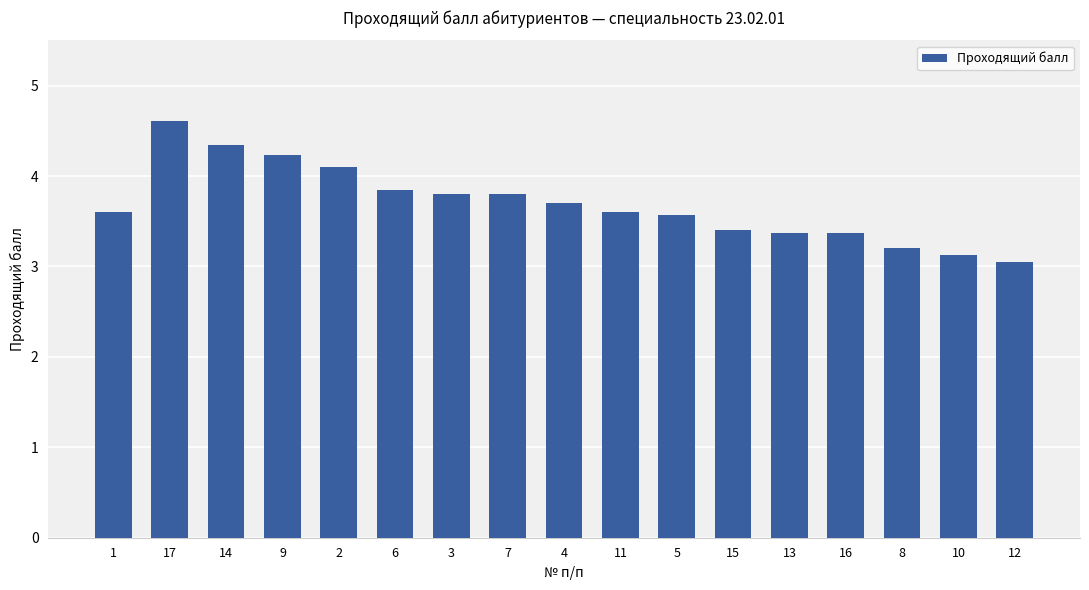

Which category has the highest value across all series?

17